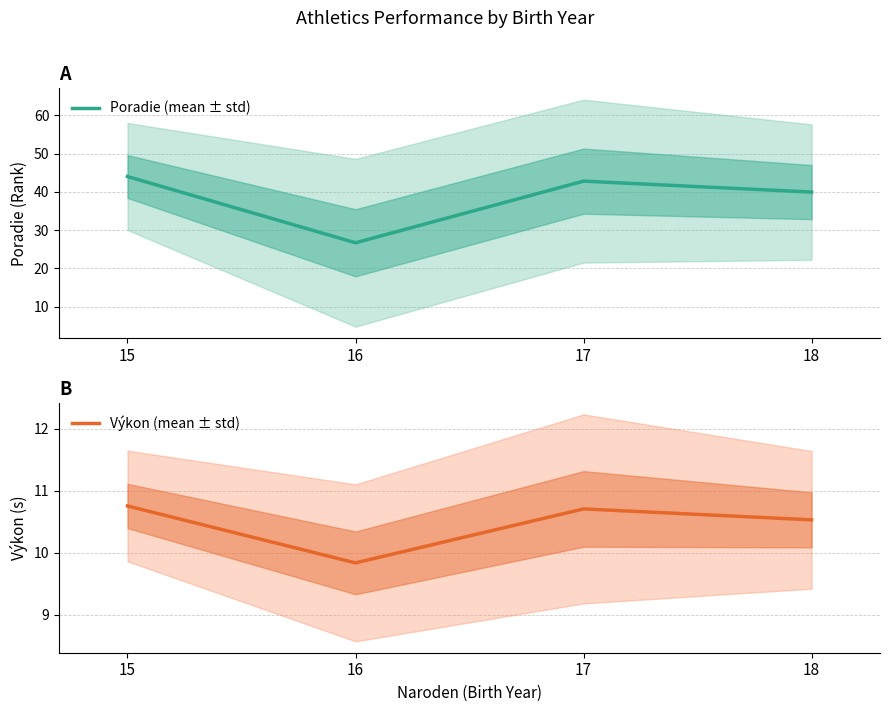

Which series has the largest range (max minus min)?

Poradie (mean ± std)